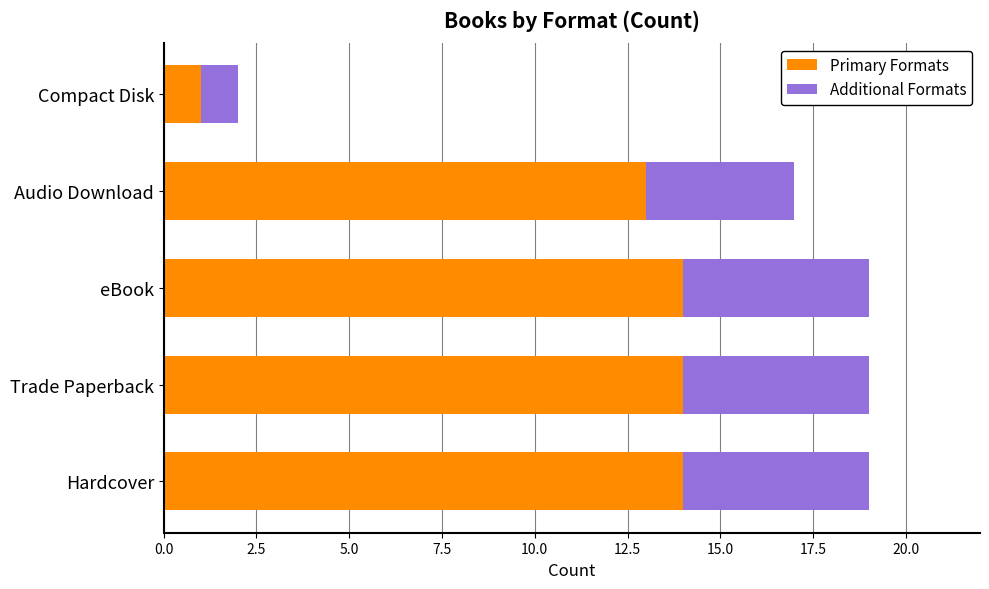

What is the highest value of the Primary Formats series?

14